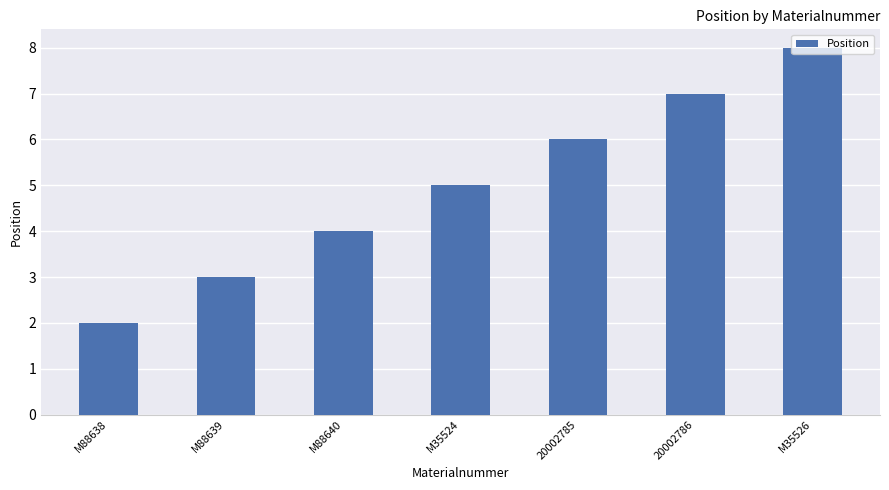

Approximately how many times larger is the value at M88639 compared to 20002785?

0.5